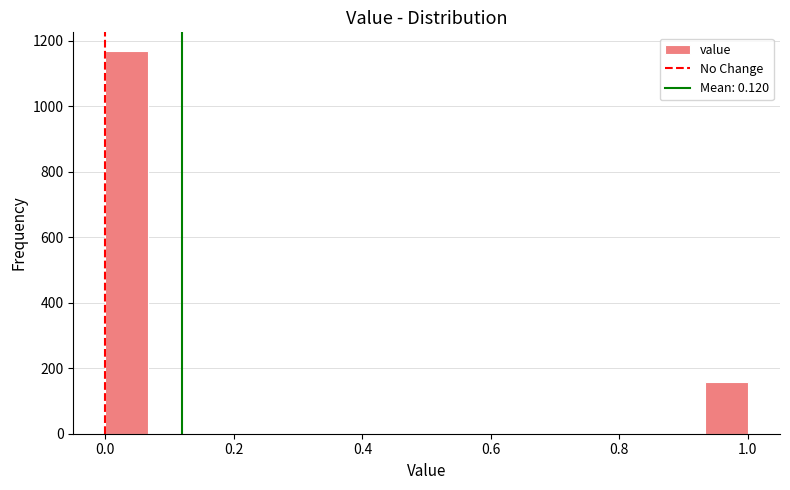

Around what value on the x-axis is the tallest bar? Give the approximate position of its centre, as read against the axis.

0.04